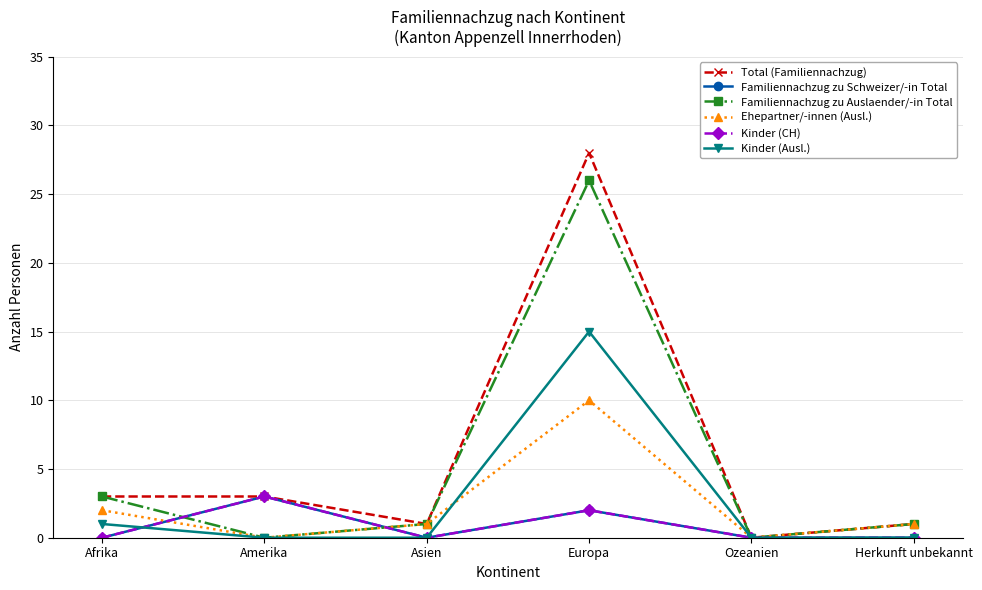

Is this an area chart (filled region under the line)?

No